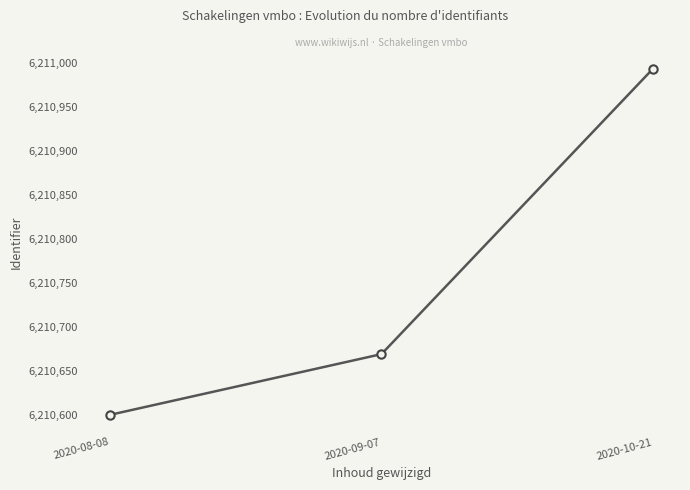

What is the difference between the second highest and minimum values?

69.1